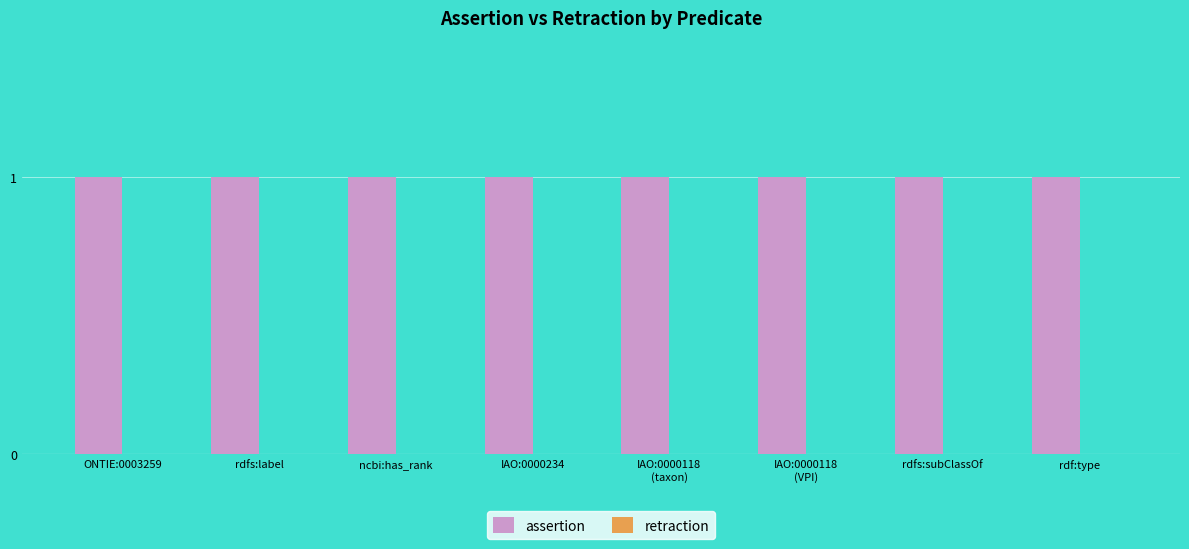

Between IAO:0000234 and IAO:0000118
(VPI), which is larger?

IAO:0000234